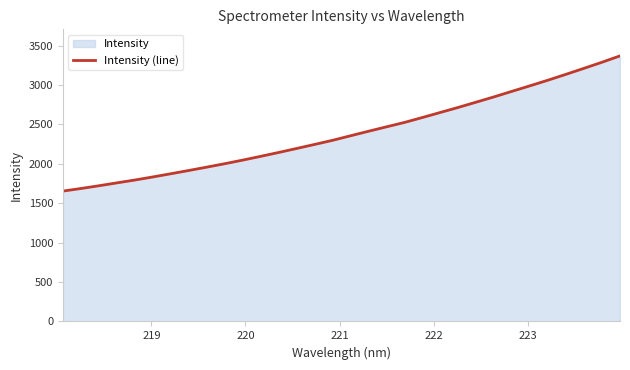

What is the value of the 24th point from the left?

2782.3